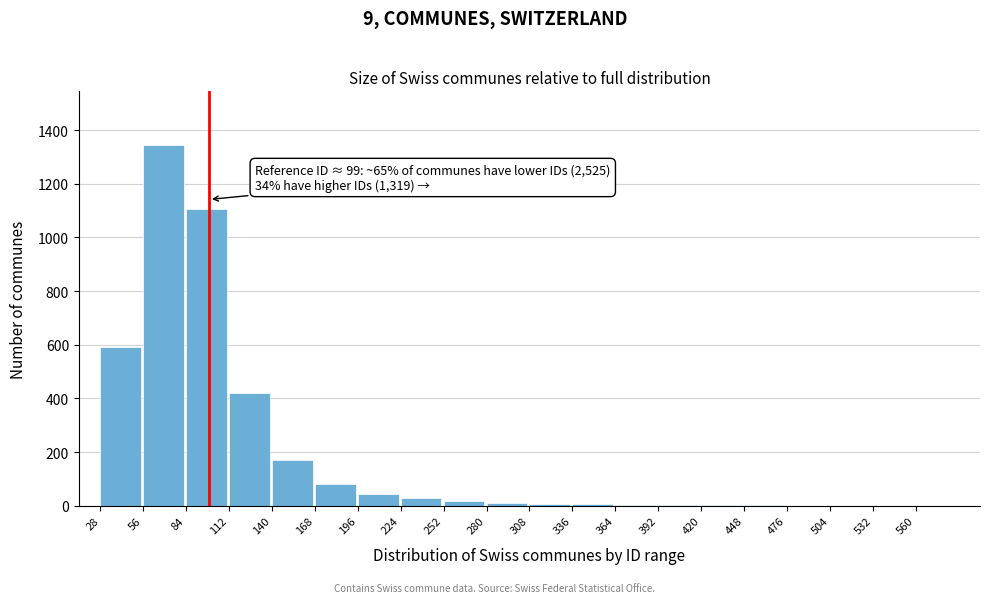

Which category has the highest value across all series?

56